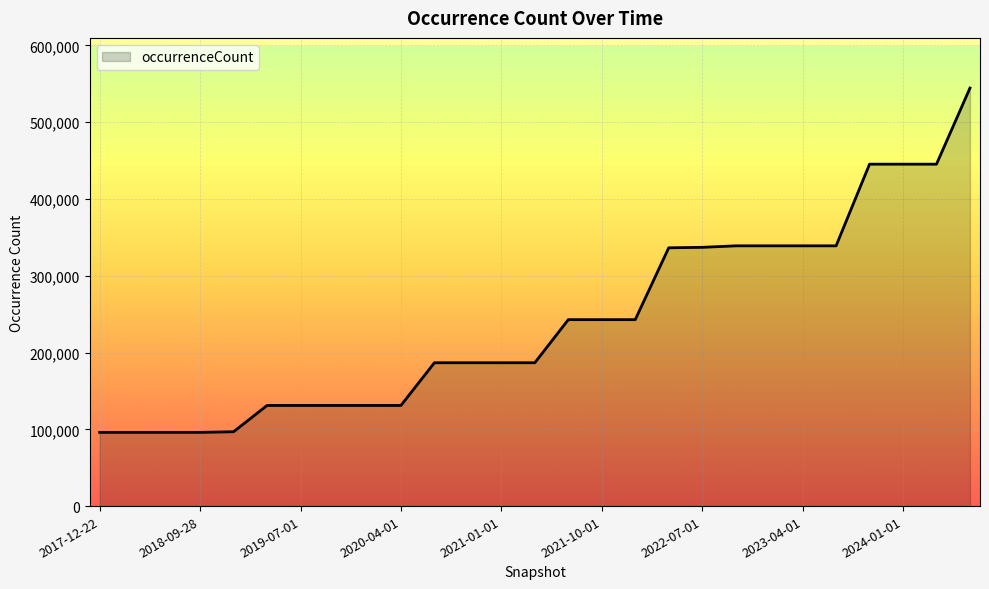

What is the difference between the maximum and minimum values?

448423